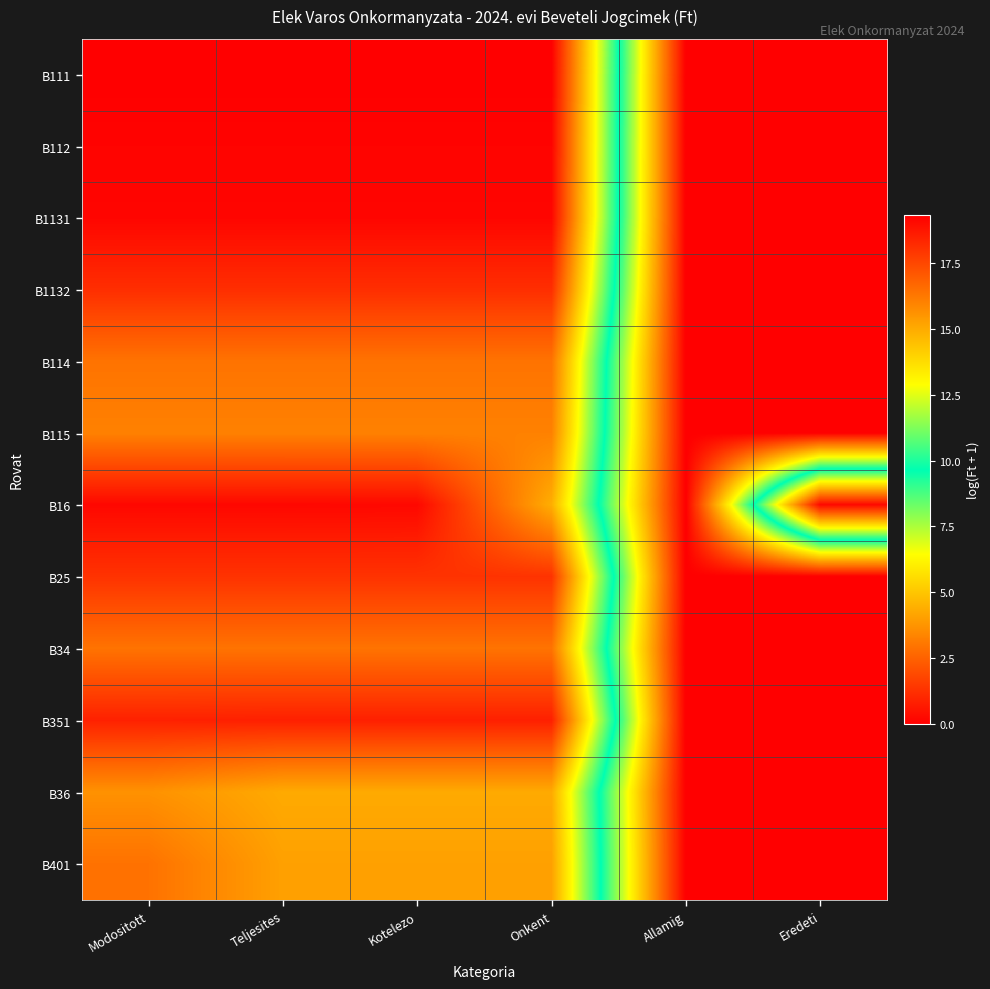

Reading left to right, extract all data points from this chart.

B111: Modositott=19.3	Teljesites=19.3	Kotelezo=19.3	Onkent=19.3	Allamig=0.0	Eredeti=0.0
B112: Modositott=19.2	Teljesites=19.2	Kotelezo=19.2	Onkent=19.2	Allamig=0.0	Eredeti=0.0
B1131: Modositott=19.2	Teljesites=19.2	Kotelezo=19.2	Onkent=19.2	Allamig=0.0	Eredeti=0.0
B1132: Modositott=18.1	Teljesites=18.1	Kotelezo=18.1	Onkent=18.1	Allamig=0.0	Eredeti=0.0
B114: Modositott=16.4	Teljesites=16.4	Kotelezo=16.4	Onkent=16.4	Allamig=0.0	Eredeti=0.0
B115: Modositott=16.0	Teljesites=16.0	Kotelezo=16.0	Onkent=16.0	Allamig=0.0	Eredeti=0.0
B16: Modositott=19.1	Teljesites=19.1	Kotelezo=19.1	Onkent=14.9	Allamig=0.0	Eredeti=19.1
B25: Modositott=18.0	Teljesites=18.0	Kotelezo=18.0	Onkent=18.0	Allamig=0.0	Eredeti=0.0
B34: Modositott=16.4	Teljesites=16.4	Kotelezo=16.4	Onkent=16.4	Allamig=0.0	Eredeti=0.0
B351: Modositott=18.5	Teljesites=18.5	Kotelezo=18.5	Onkent=18.5	Allamig=0.0	Eredeti=0.0
B36: Modositott=15.6	Teljesites=15.0	Kotelezo=15.0	Onkent=15.0	Allamig=0.0	Eredeti=0.0
B401: Modositott=16.4	Teljesites=15.2	Kotelezo=15.2	Onkent=15.2	Allamig=0.0	Eredeti=0.0